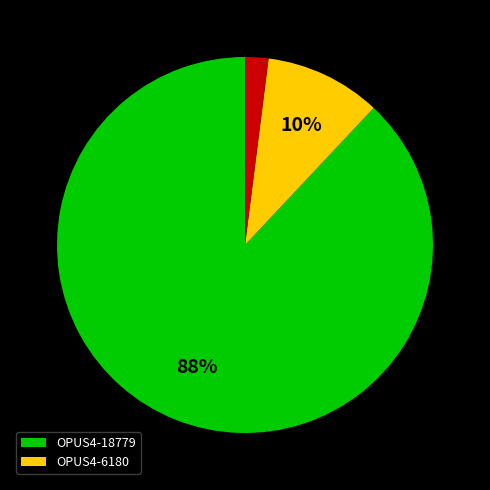

To the nearest percent, what is the average slice percentage?

33%